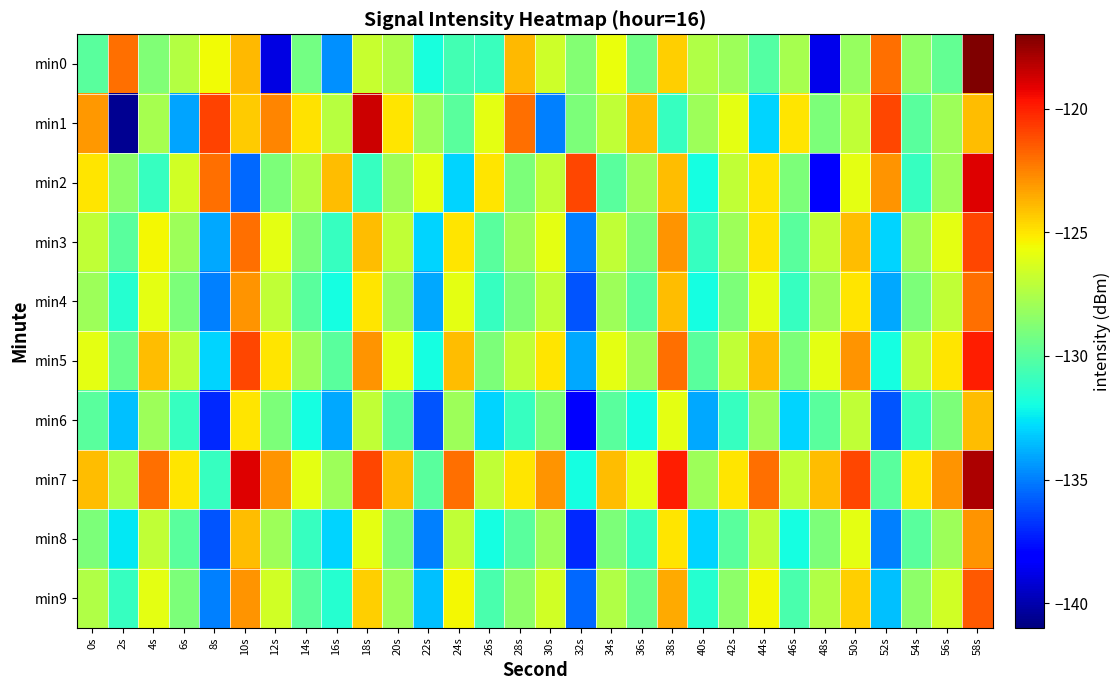

Rank the series at 16s from highest to lowest value.

min2, min1, min7, min5, min3, min9, min4, min8, min6, min0